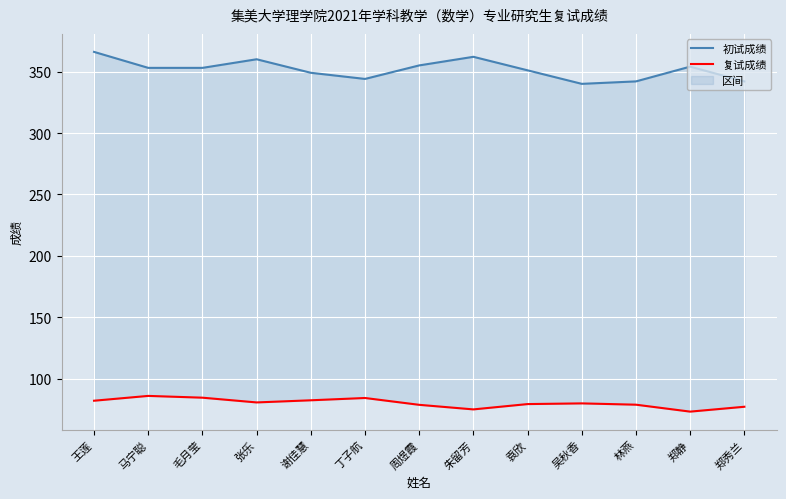

Rank the categories by 初试成绩 value from lowest to highest.

吴秋香, 林燕, 郑秀兰, 丁子航, 谢佳慧, 袁欣, 马宁聪, 毛月莹, 郑静, 周煜霞, 张乐, 朱留芳, 王莲